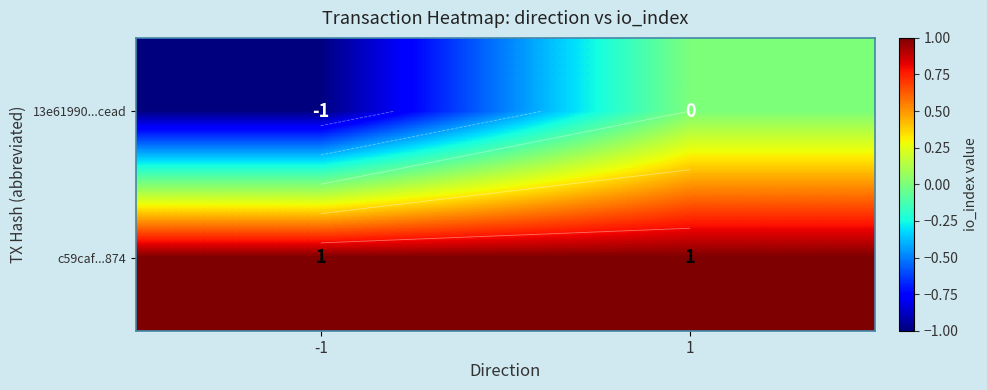

Rank the series by their average value, from highest to lowest.

c59caf...874, 13e61990...cead